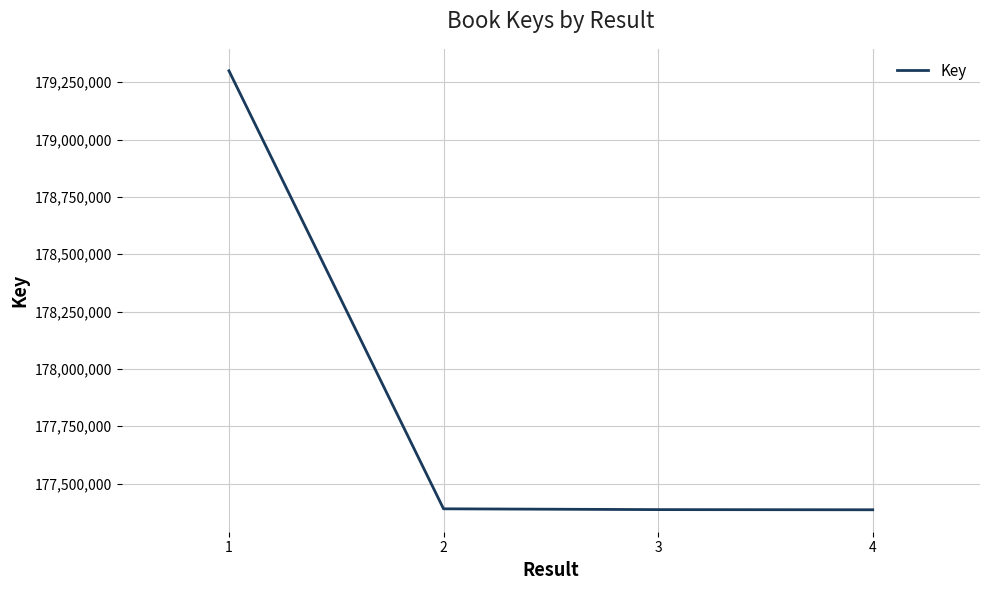

True or false: the data has more than 1 interior local peaks.

False